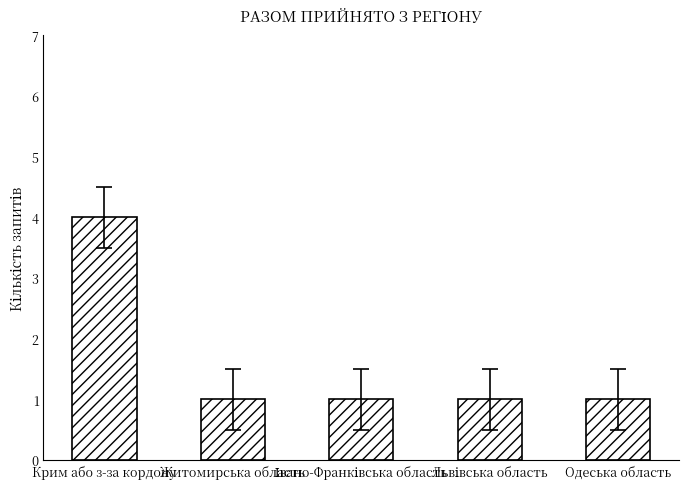

What is the sum of all values?

8